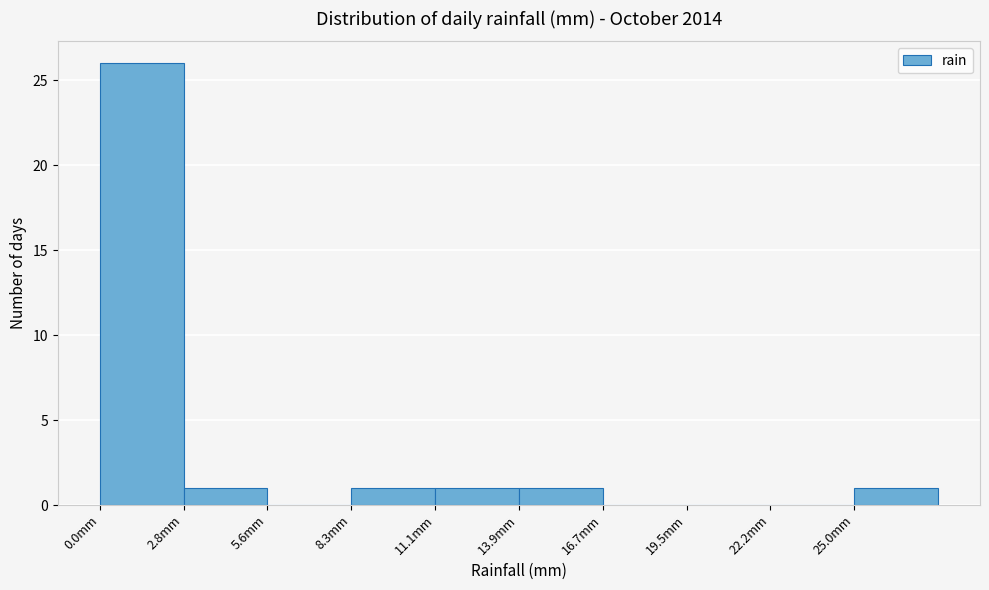

Over which range of the x-axis is the bar tallest?

0.0 to 3.0